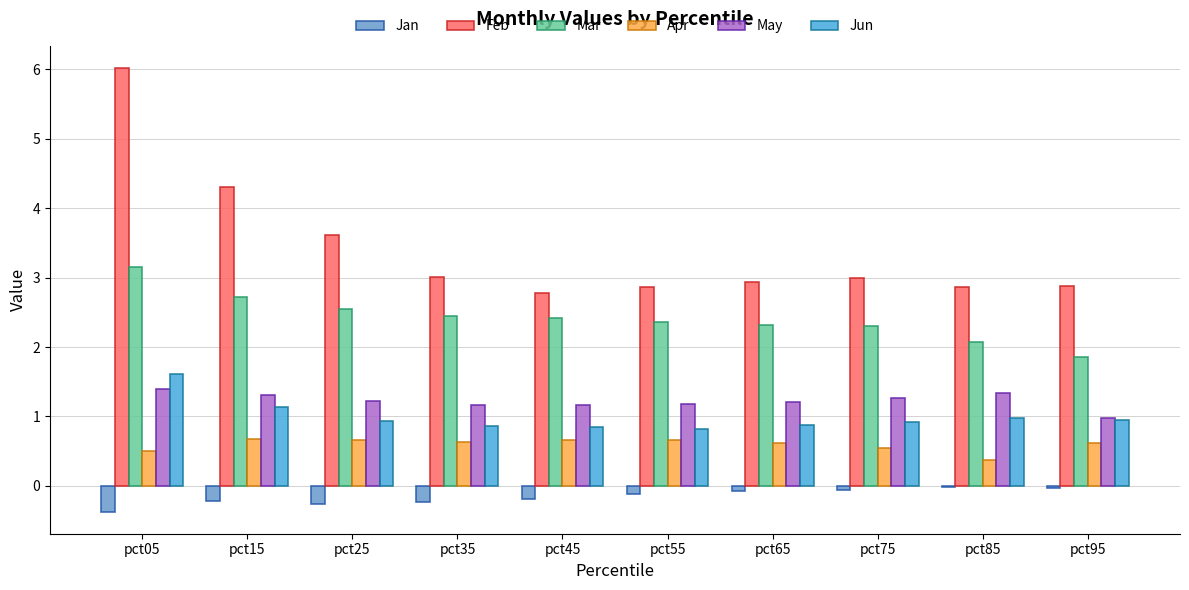

What are all the series names shown in the legend?

Jan, Feb, Mar, Apr, May, Jun